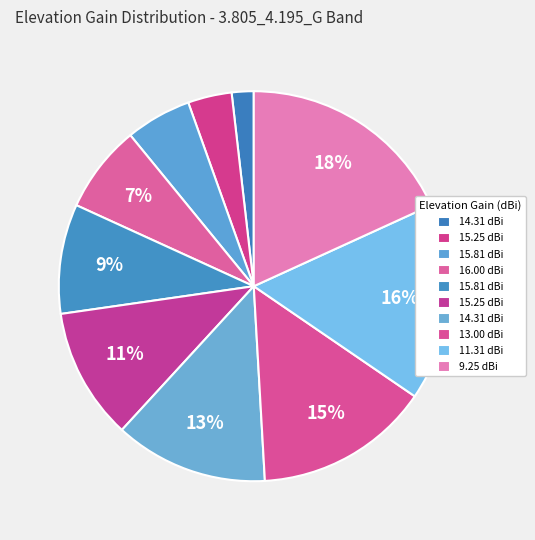

Count the number of slices in the pie.

10